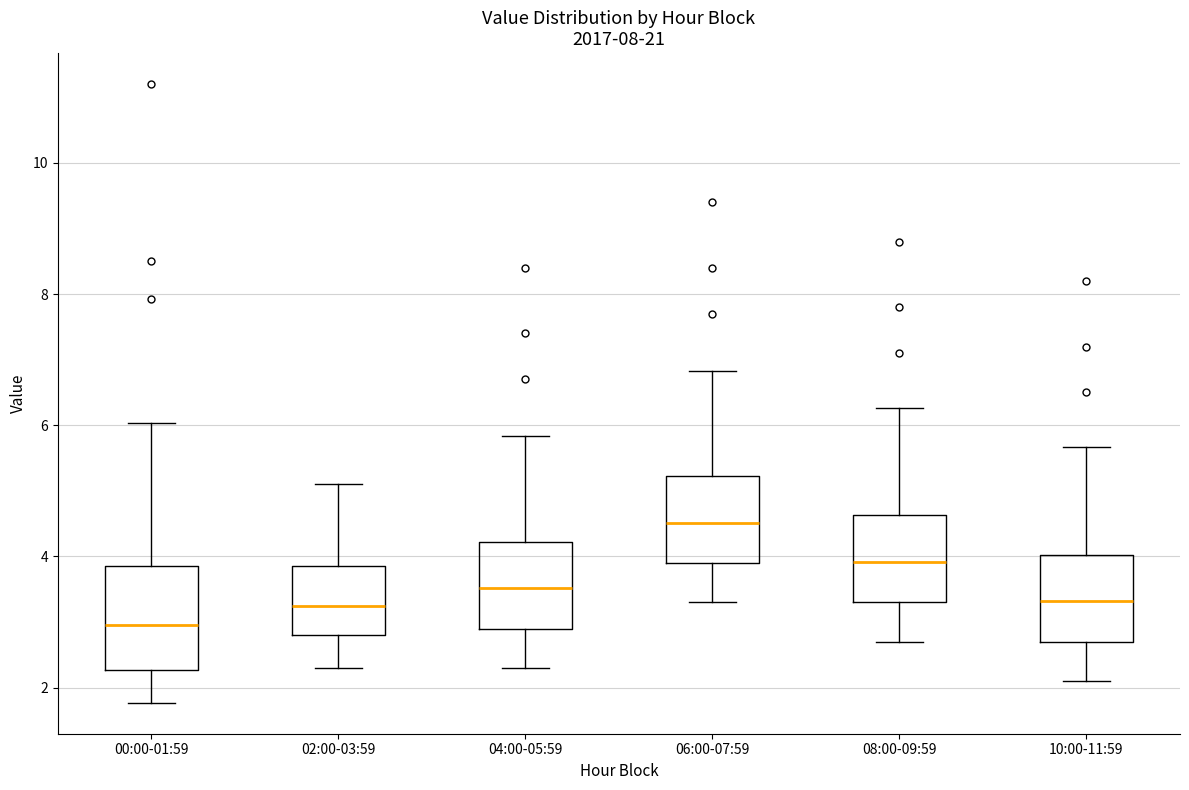

Where is the upper edge of the box for 00:00-01:59 on the y-axis? The values are not printed on the chart, so give them approximately, as read against the axis.

3.8